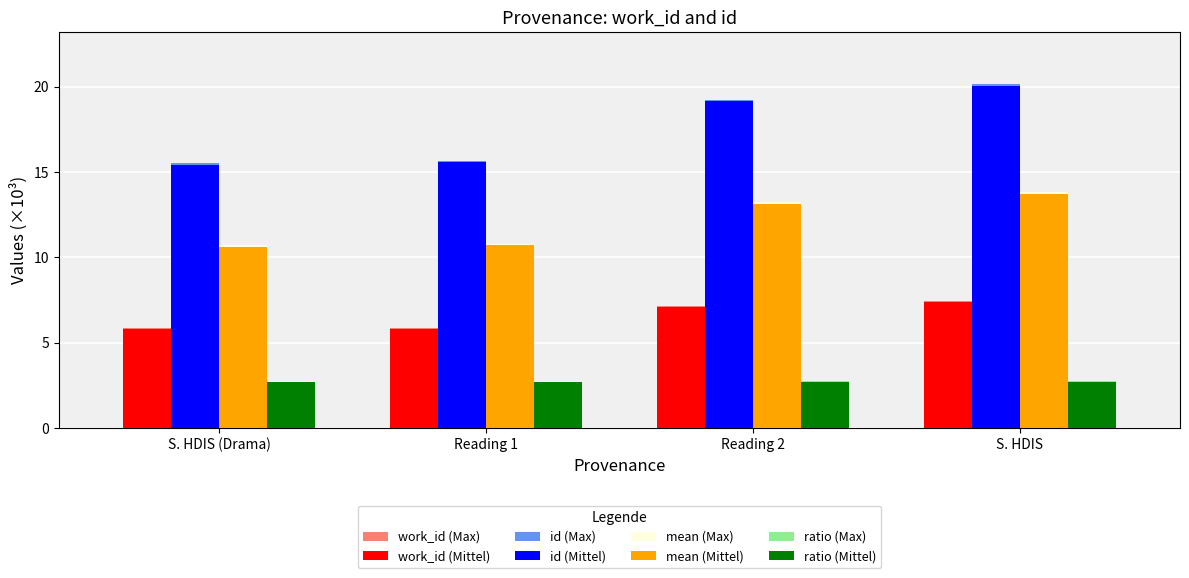

What is the total value across all series at Reading 2?

84.4